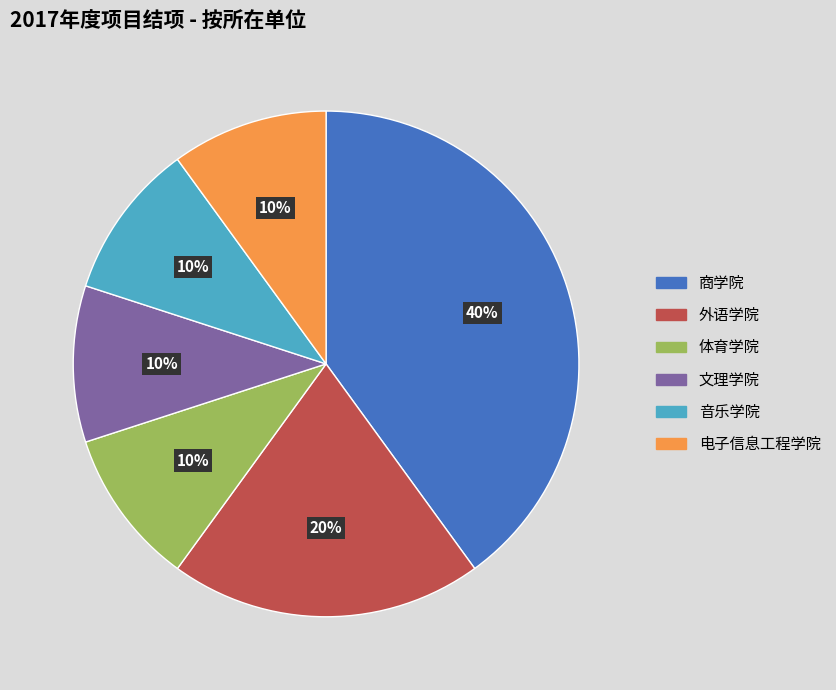

Is there any slice that represents more than half of the pie?

No